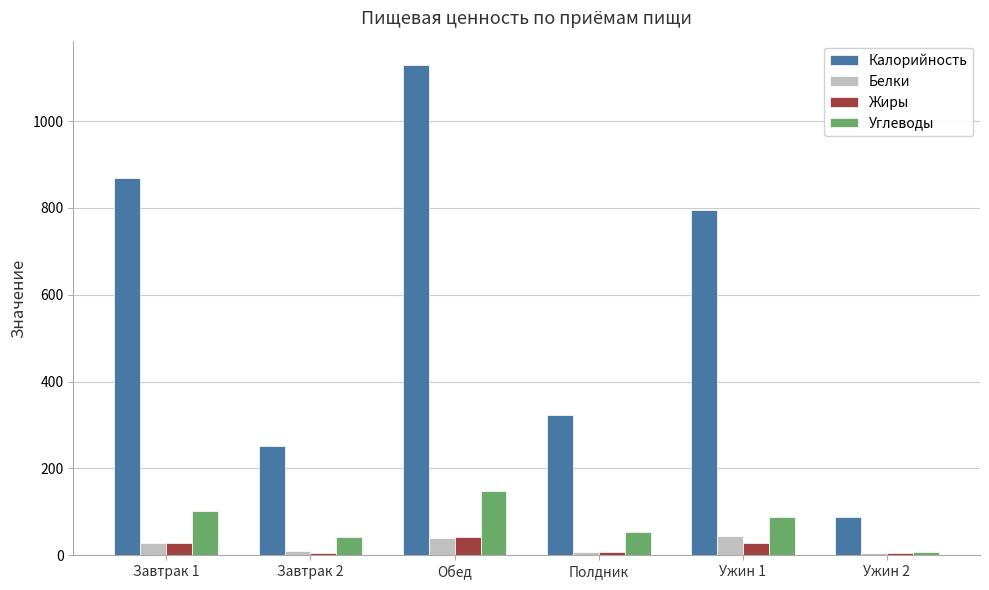

Is it true that Углеводы equals 37.0 at Ужин 1?

False